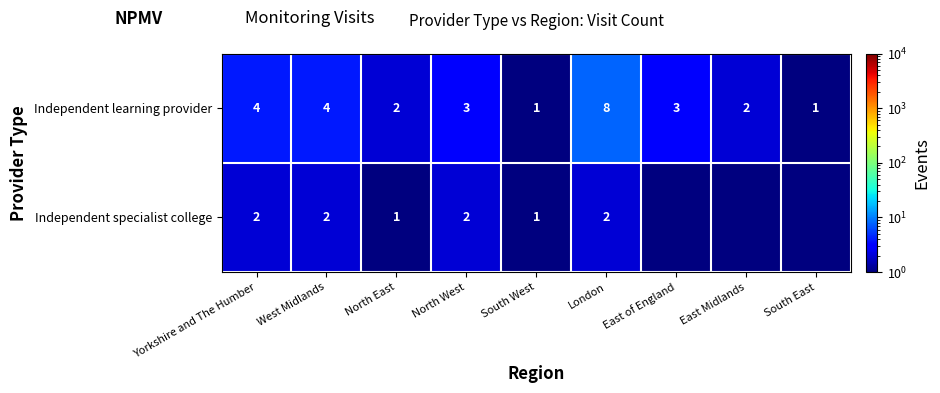

At West Midlands, list the series in order from smallest to largest.

Independent specialist college, Independent learning provider